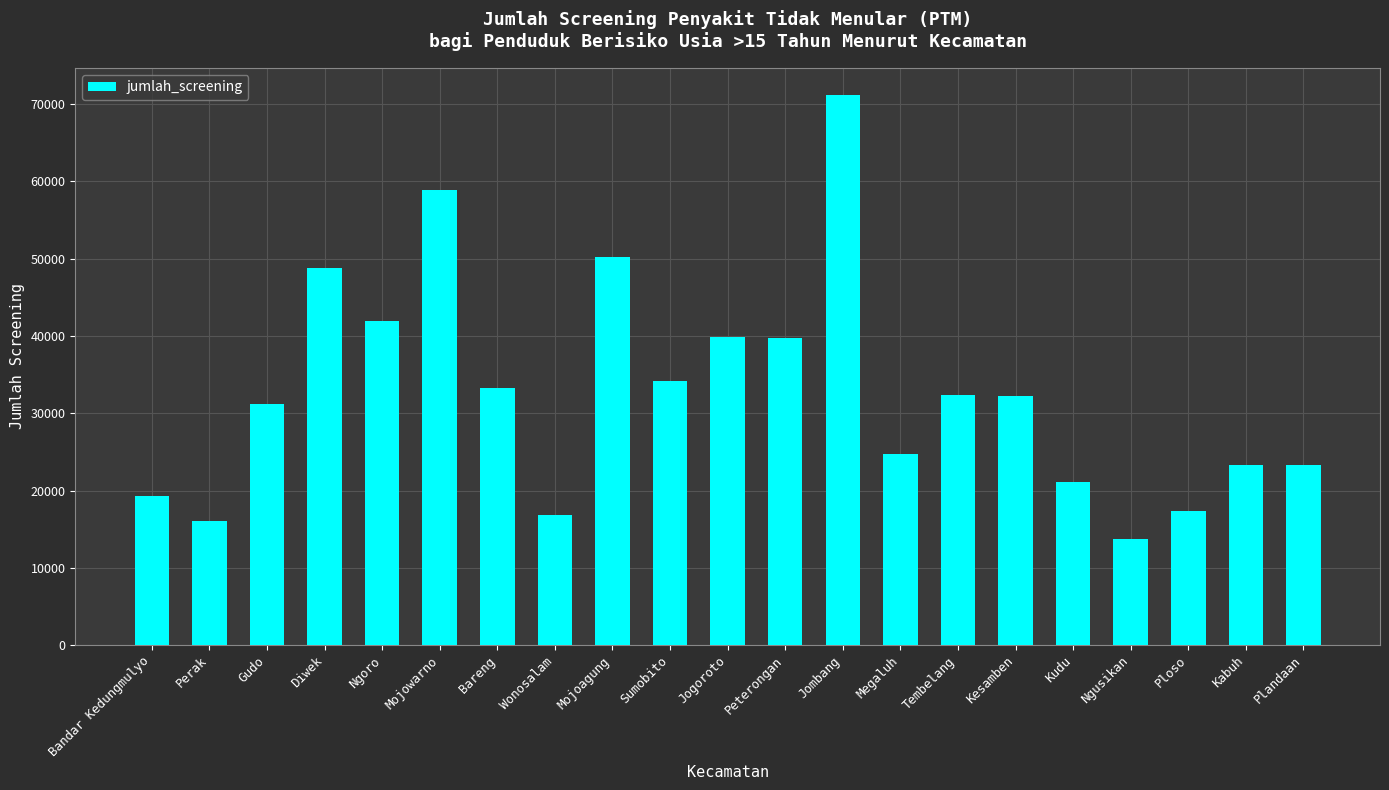

What is the label of the 6th bar from the left?

Mojowarno